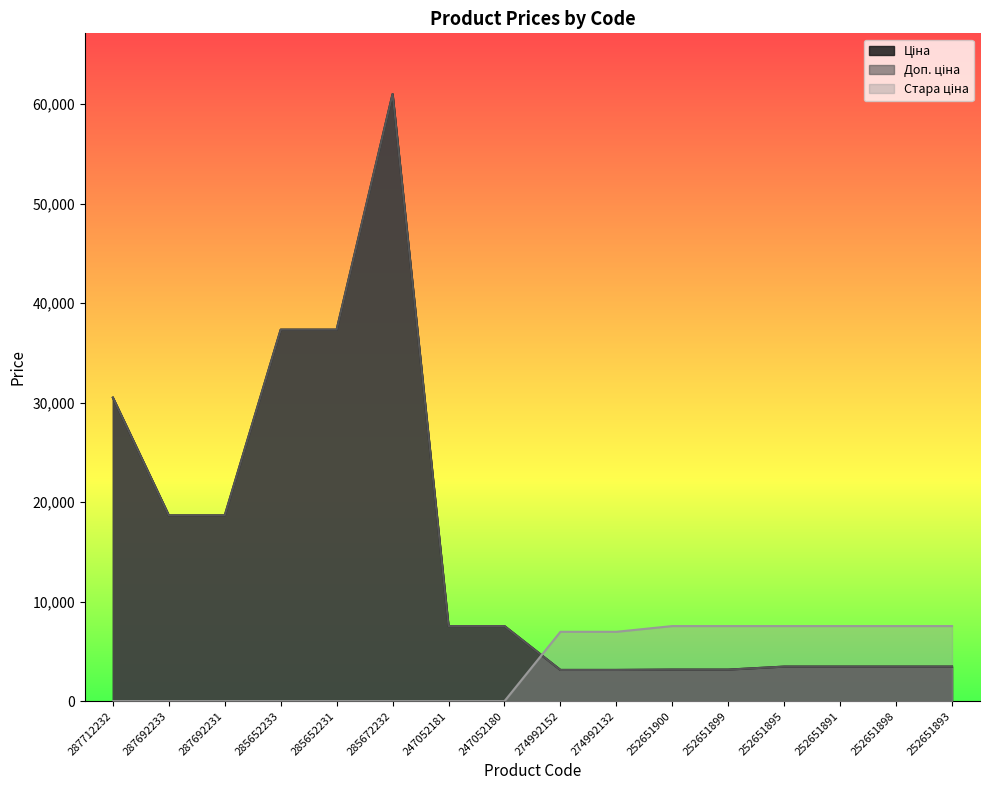

Which series has the largest total across all categories?

Ціна